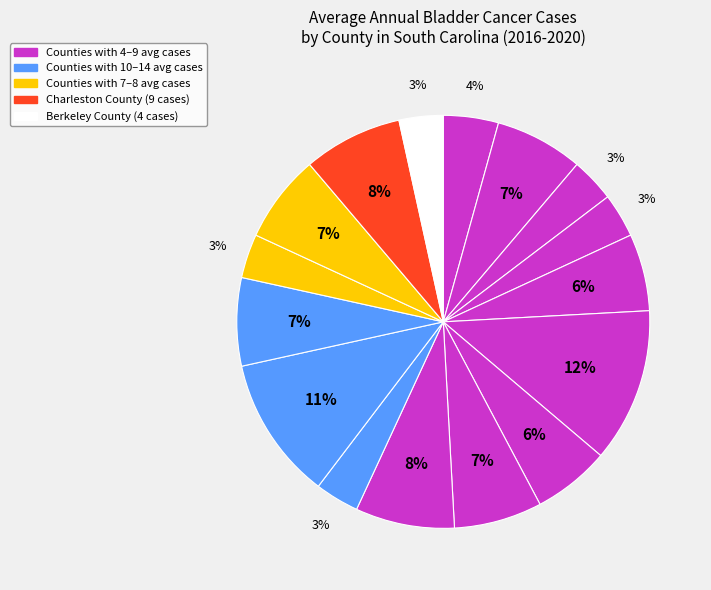

How many segments does this pie chart have?

16